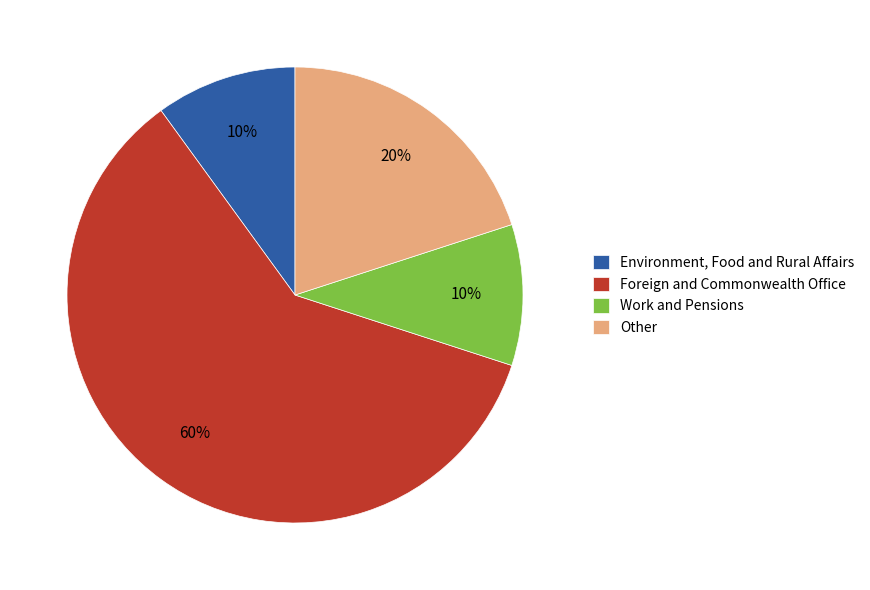

To the nearest percent, what portion does Environment, Food and Rural Affairs represent?

10%